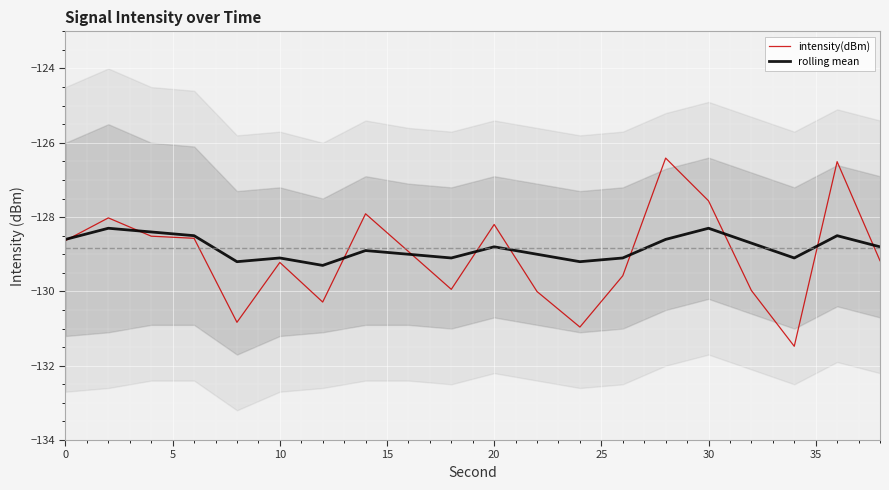

Between 30 and 10, which series saw the biggest shift?

intensity(dBm)